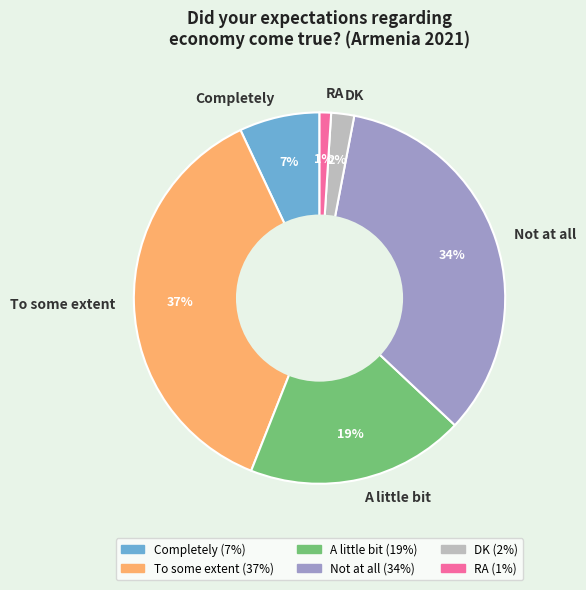

Which has a higher value, Completely or A little bit?

A little bit